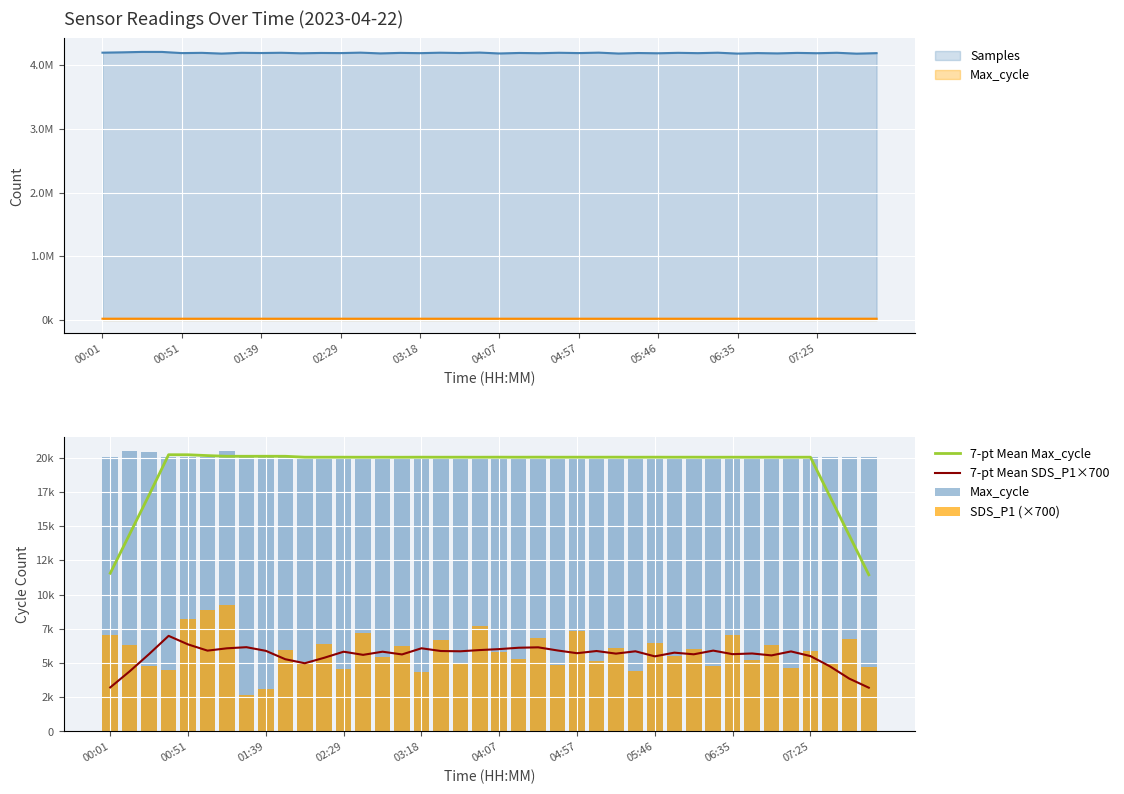

Reading left to right, what are all the values shown in this chart?

7-pt Mean Max_cycle: 11566.0	14427.3	17290.1	20221.4	20218.7	20157.6	20107.1	20107.6	20109.4	20107.7	20041.4	20040.0	20040.7	20038.3	20040.1	20037.7	20042.3	20039.9	20041.7	20039.7	20043.3	20040.1	20044.1	20039.7	20042.3	20040.7	20043.3	20038.9	20042.9	20039.6	20042.1	20037.7	20040.6	20037.6	20041.6	20038.3	20040.9	17177.0	14316.3	11451.7
7-pt Mean SDS_P1×700: 3222.0	4399.0	5662.0	6987.0	6363.0	5908.0	6078.0	6160.0	5893.0	5280.0	4985.0	5387.0	5830.0	5600.0	5830.0	5630.0	6080.0	5880.0	5860.0	5950.0	6020.0	6120.0	6150.0	5920.0	5720.0	5880.0	5690.0	5860.0	5490.0	5760.0	5640.0	5910.0	5650.0	5700.0	5560.0	5850.0	5510.0	4760.0	3860.0	3200.0
Max_cycle: 20059.0	20468.0	20403.0	20032.0	20029.0	20040.0	20519.0	20040.0	20040.0	20050.0	20035.0	20042.0	20028.0	20055.0	20030.0	20045.0	20033.0	20048.0	20025.0	20060.0	20038.0	20043.0	20031.0	20058.0	20026.0	20053.0	20029.0	20056.0	20032.0	20049.0	20027.0	20054.0	20030.0	20047.0	20025.0	20052.0	20028.0	20055.0	20031.0	20048.0
SDS_P1 (×700): 7014.0	6314.0	4760.0	4466.0	8239.0	8841.0	9275.0	2646.0	3129.0	5950.0	5040.0	6370.0	4550.0	7210.0	5460.0	6230.0	4340.0	6650.0	4970.0	7700.0	5810.0	5320.0	6860.0	4830.0	7350.0	5180.0	6090.0	4410.0	6440.0	5530.0	6020.0	4760.0	7070.0	5250.0	6300.0	4620.0	5880.0	5040.0	6790.0	4690.0